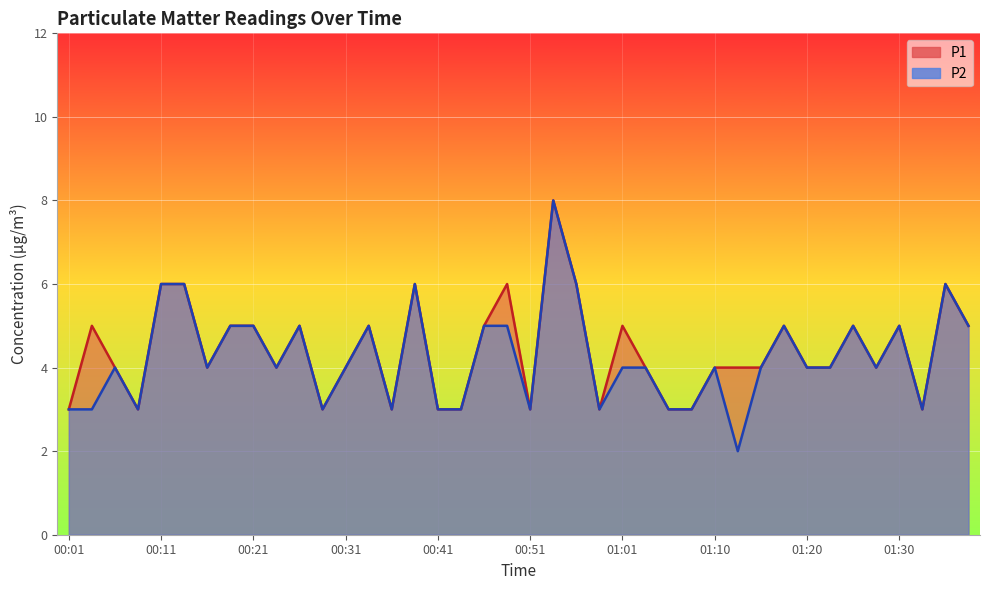

Which series has the largest range (max minus min)?

P2